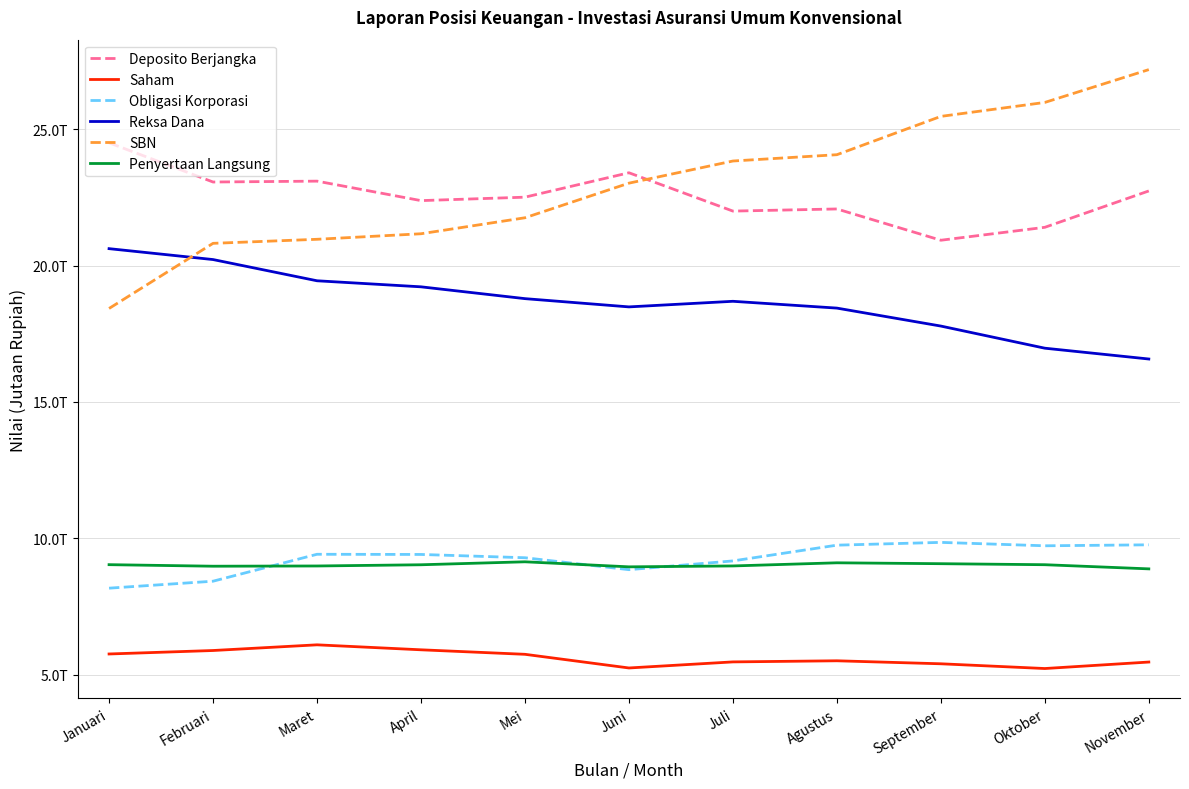

What is the label of the 4th point from the left?

April